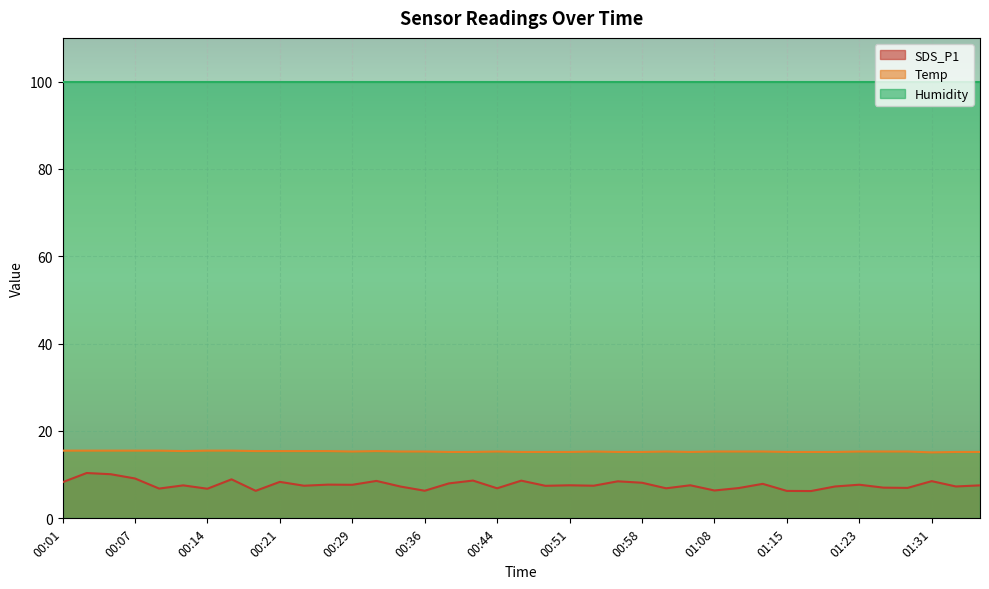

What is the value of the Temp point at the 6th from the left?

15.4